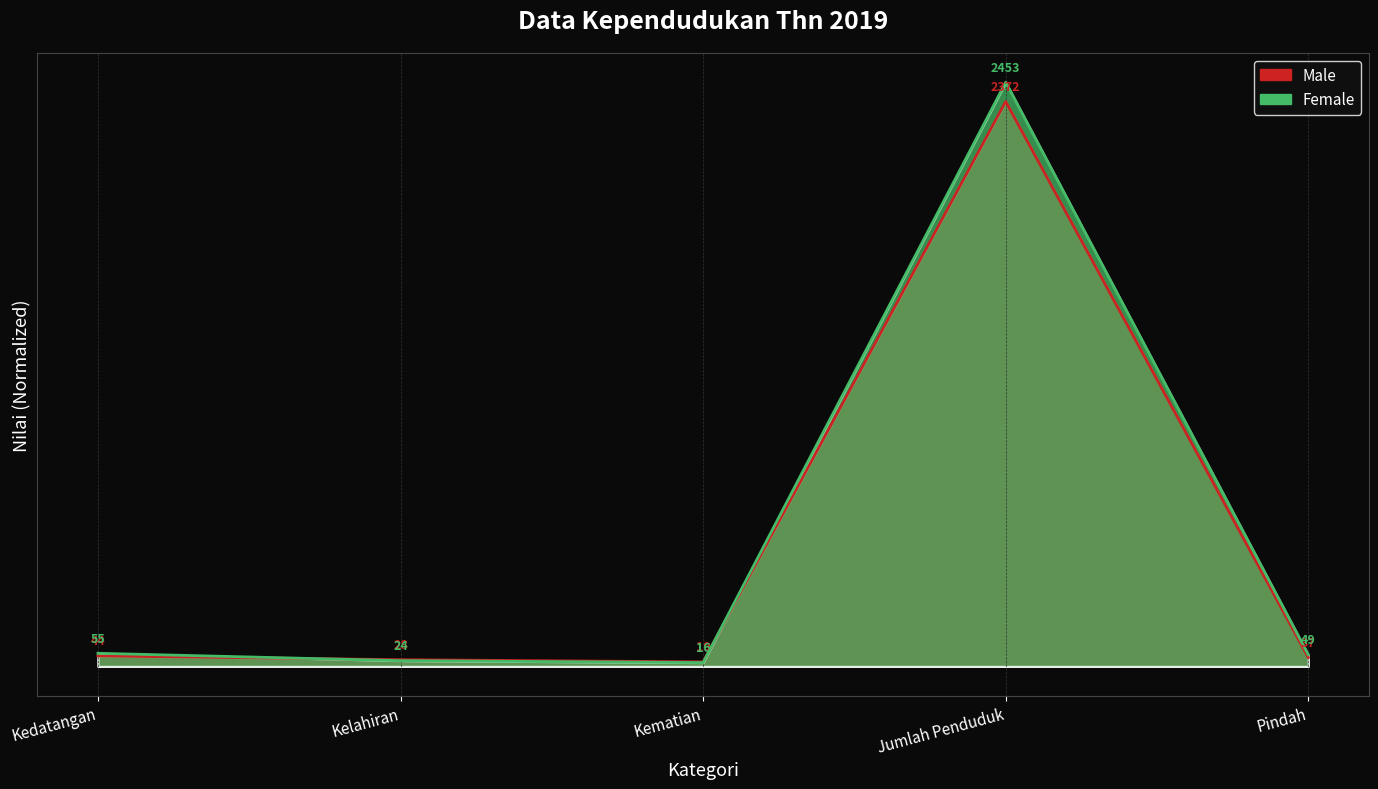

In Female, how many points are higher than both neighbors (excluding endpoints)?

1